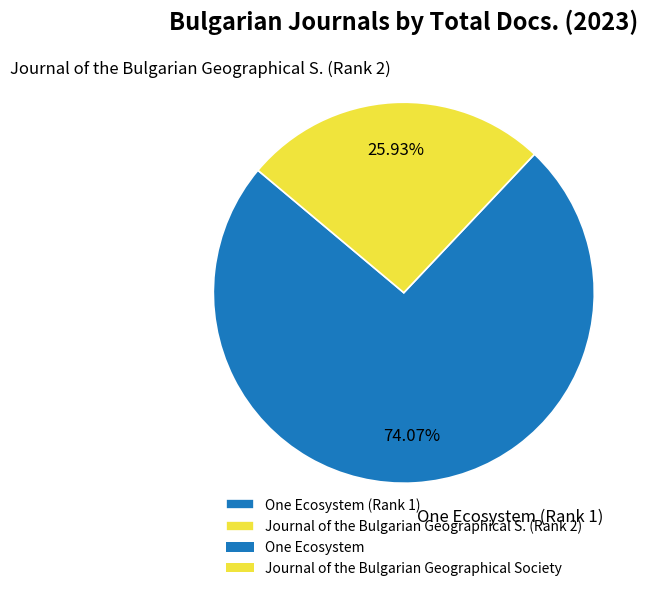

Is the sum of One Ecosystem (Rank 1) and Journal of the Bulgarian Geographical S. (Rank 2) greater than half?

Yes